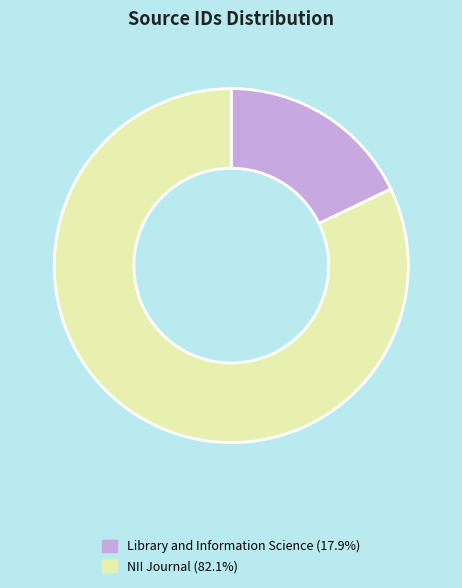

Which slice is the largest?

NII Journal